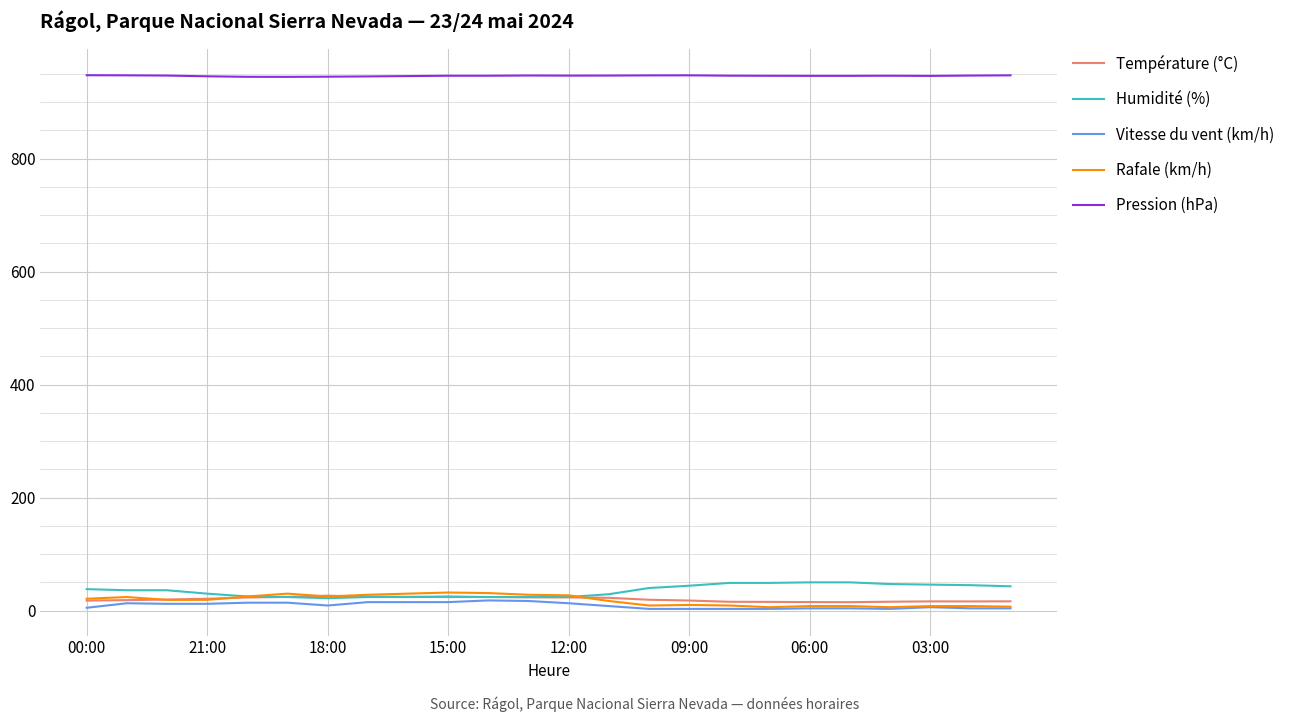

Which series ends up on top after the final intersection of Humidité (%) and Température (°C)?

Humidité (%)